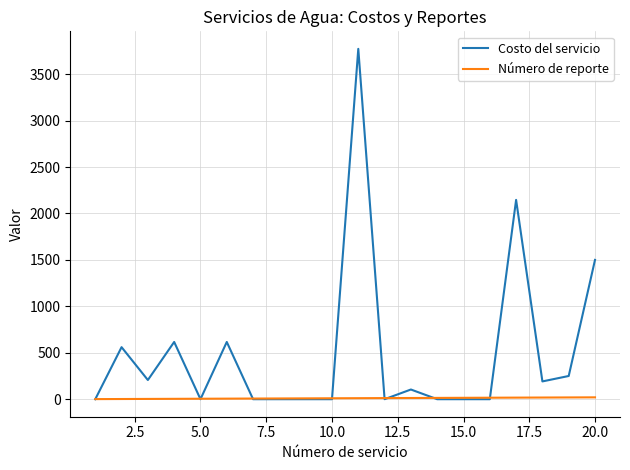

List the series in order of their peak value, lowest first.

Número de reporte, Costo del servicio